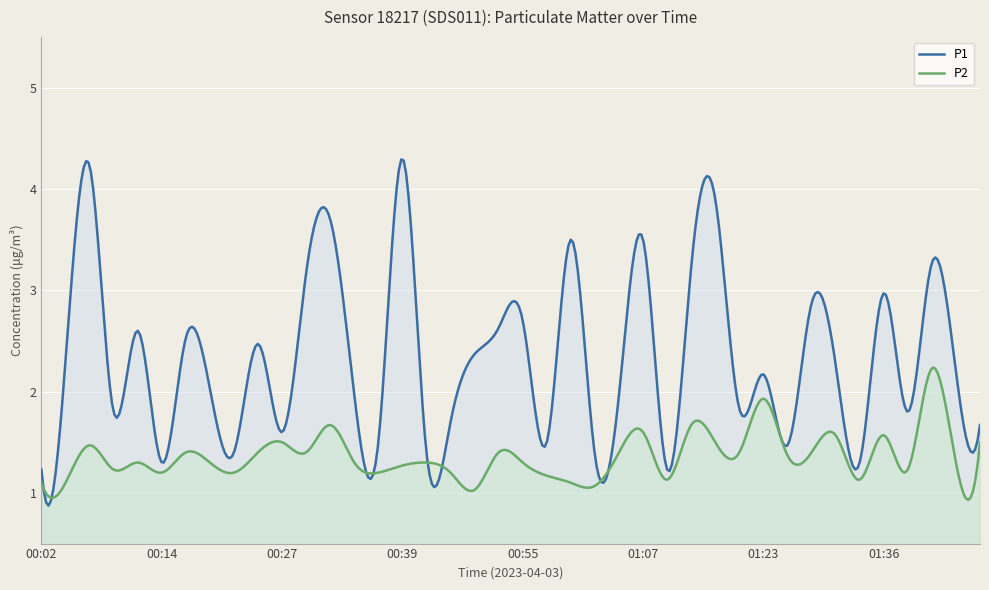

At which label is P1 closest to 2?

00:19